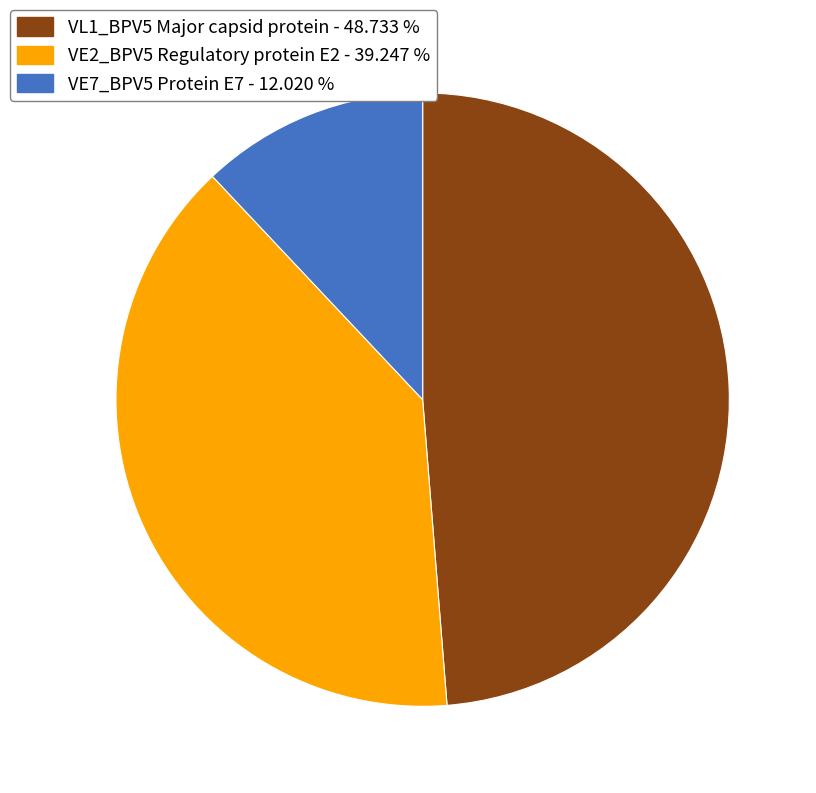

Which has a higher value, VE2_BPV5 Regulatory protein E2 - 39.247 % or VL1_BPV5 Major capsid protein - 48.733 %?

VL1_BPV5 Major capsid protein - 48.733 %